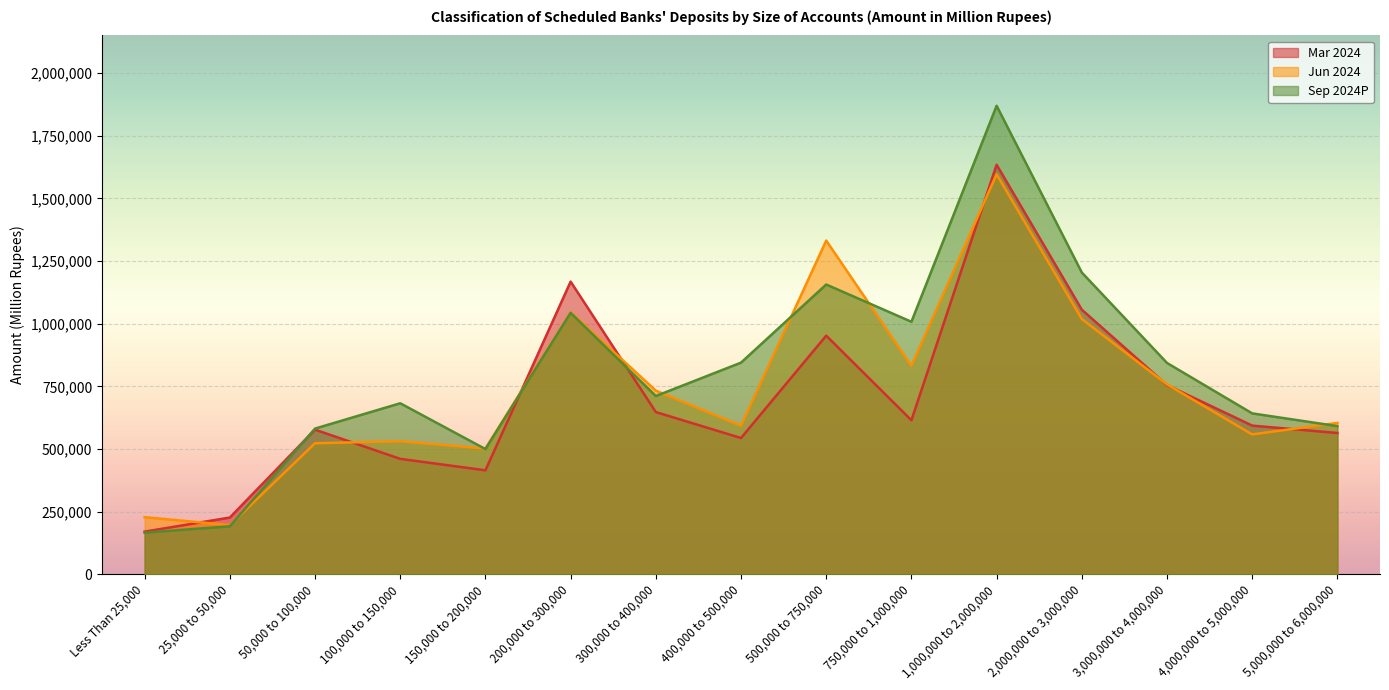

What is the difference between the Sep 2024P values at 4,000,000 to 5,000,000 and 300,000 to 400,000?

69240.8